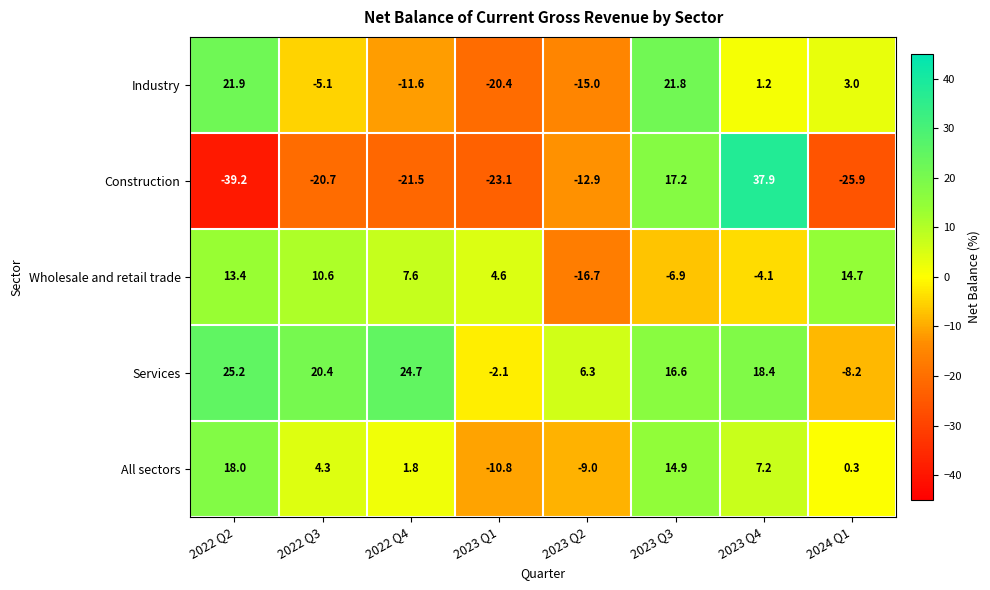

Which category has the highest value across all series?

2023 Q4